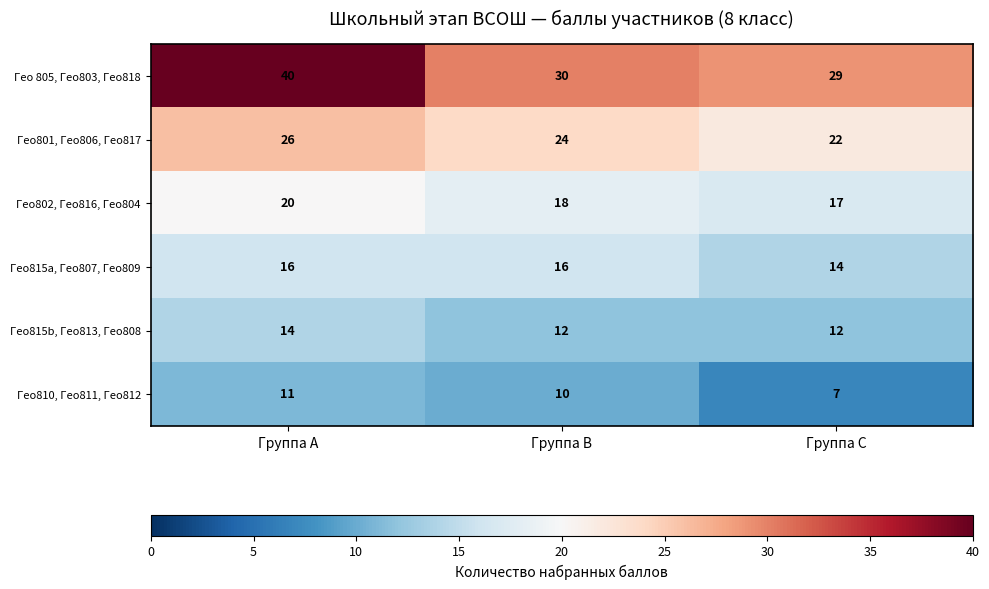

At which label is Гео801, Гео806, Гео817 closest to 24?

Группа B